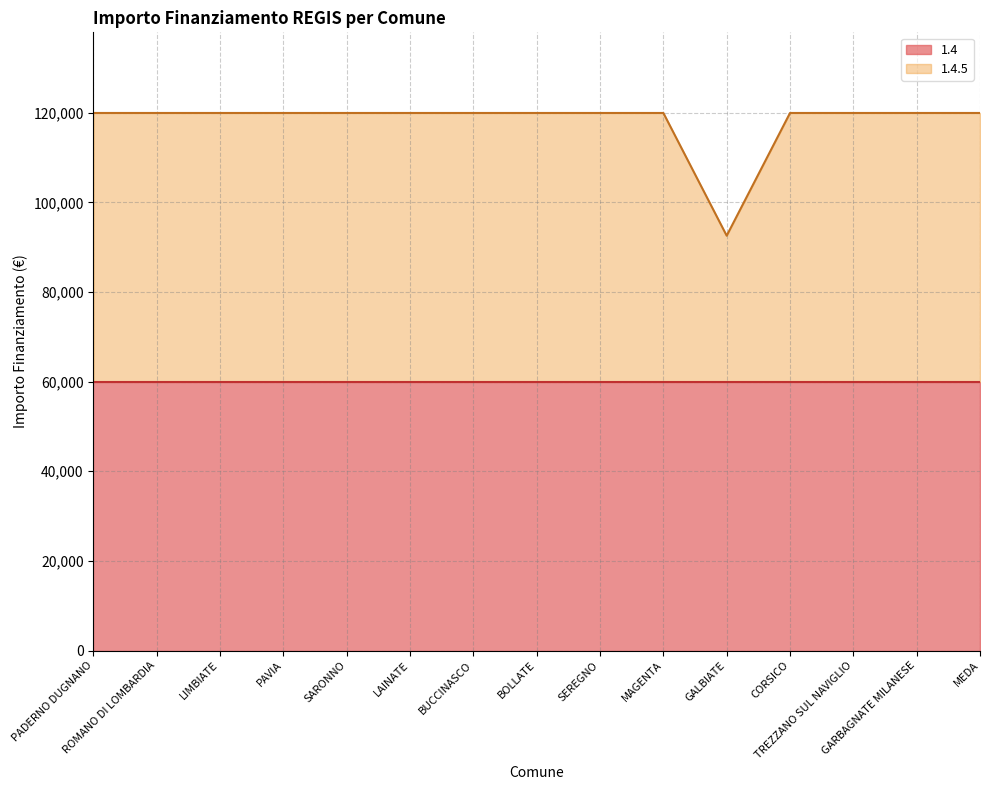

What is the sum of the values at MEDA and GARBAGNATE MILANESE?

239864